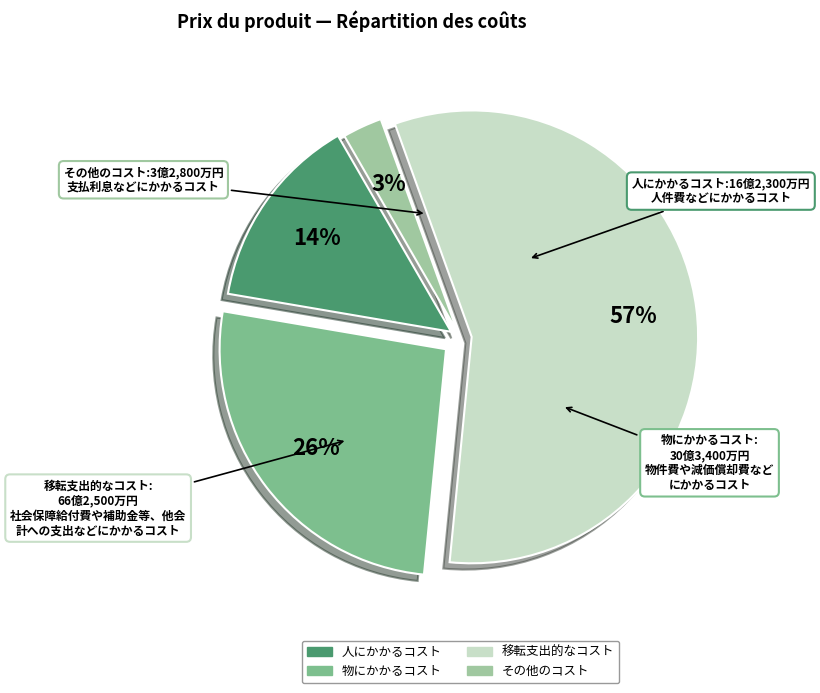

To the nearest percent, what is the difference between the largest and smallest slice percentages?

54%